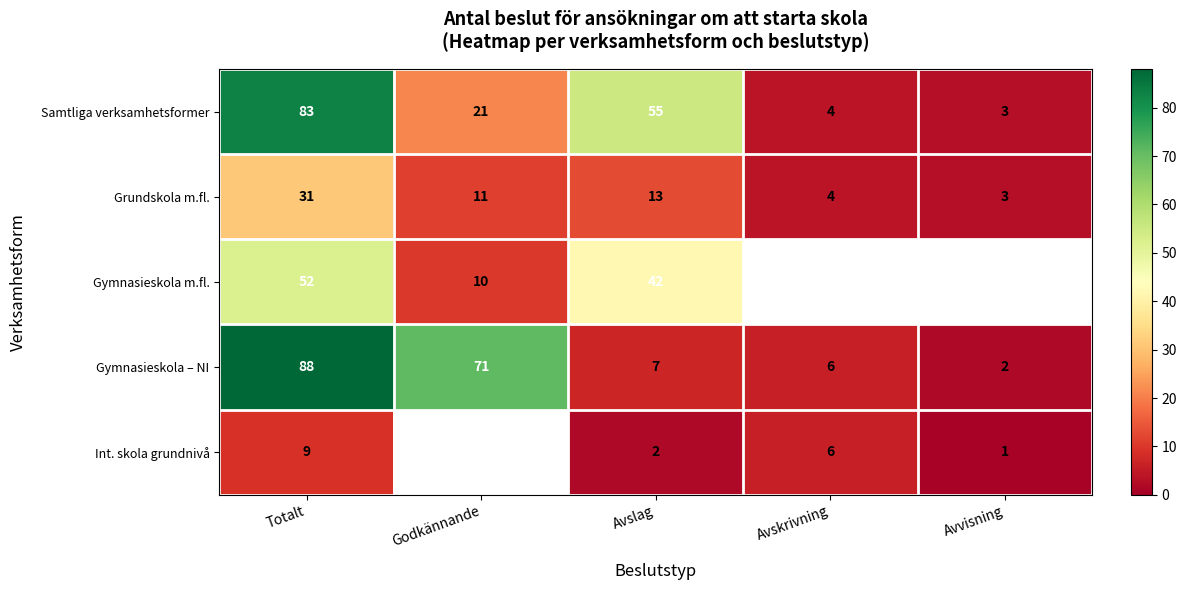

How many data points in Samtliga verksamhetsformer are less than 21?

2